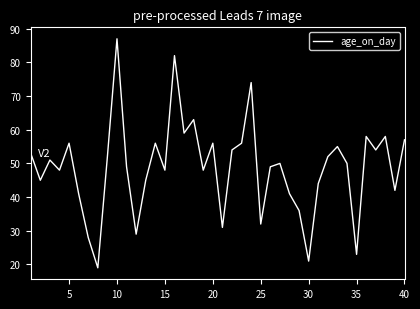

Reading left to right, extract all data points from this chart.

53	45	51	48	56	41	28	19	52	87	49	29	45	56	48	82	59	63	48	56	31	54	56	74	32	49	50	41	36	21	44	52	55	50	23	58	54	58	42	57